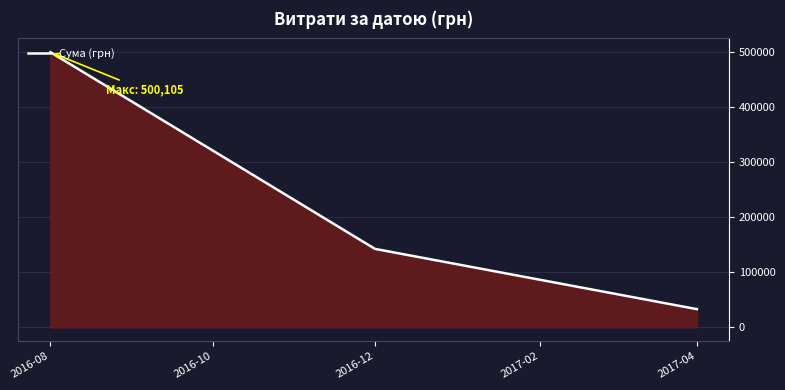

What is the maximum value shown in the chart?

500104.9